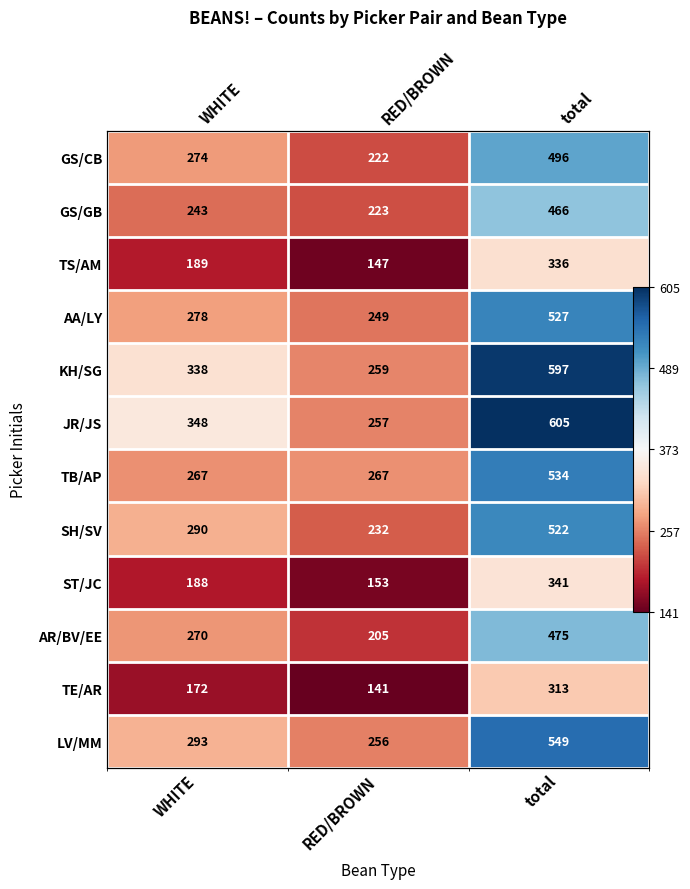

Which series changed the most between WHITE and total?

TB/AP